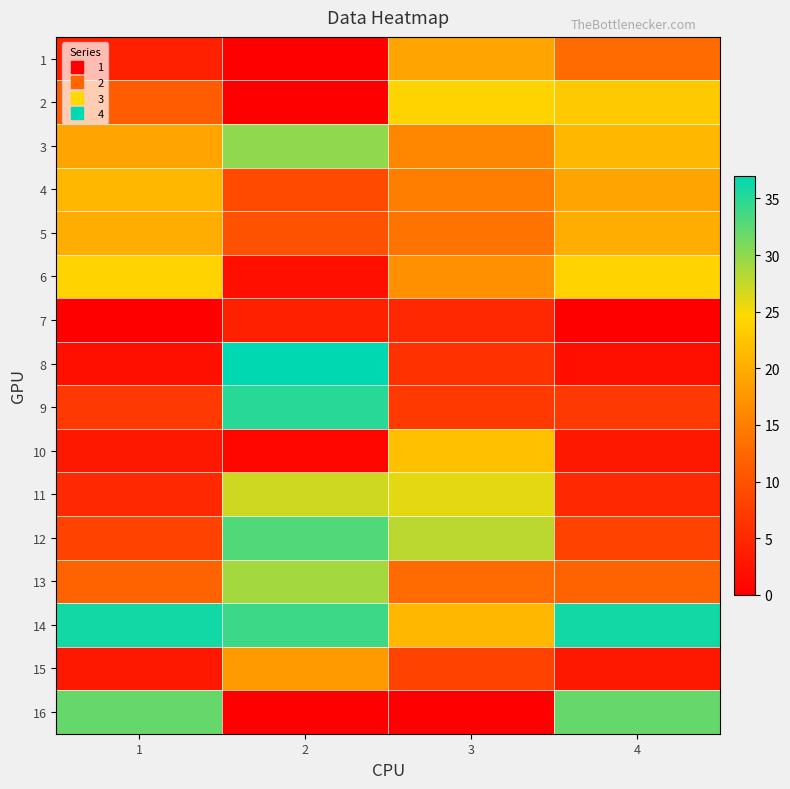

Which label corresponds to the smallest value in the chart?

2